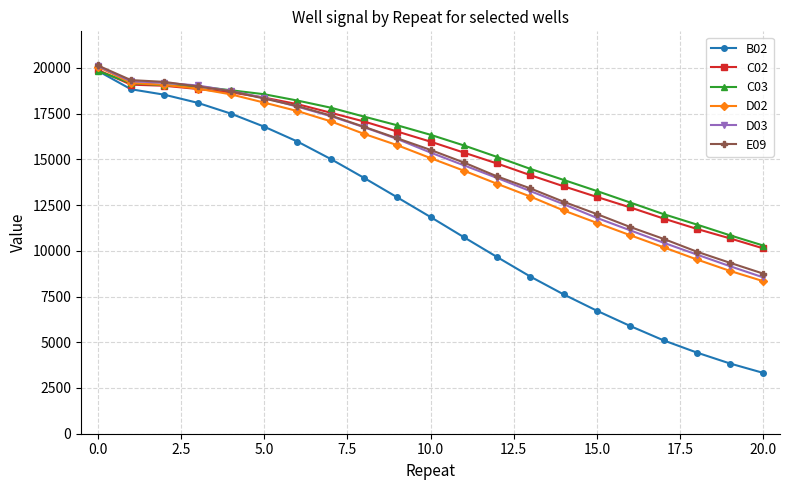

Which series has the largest range (max minus min)?

B02